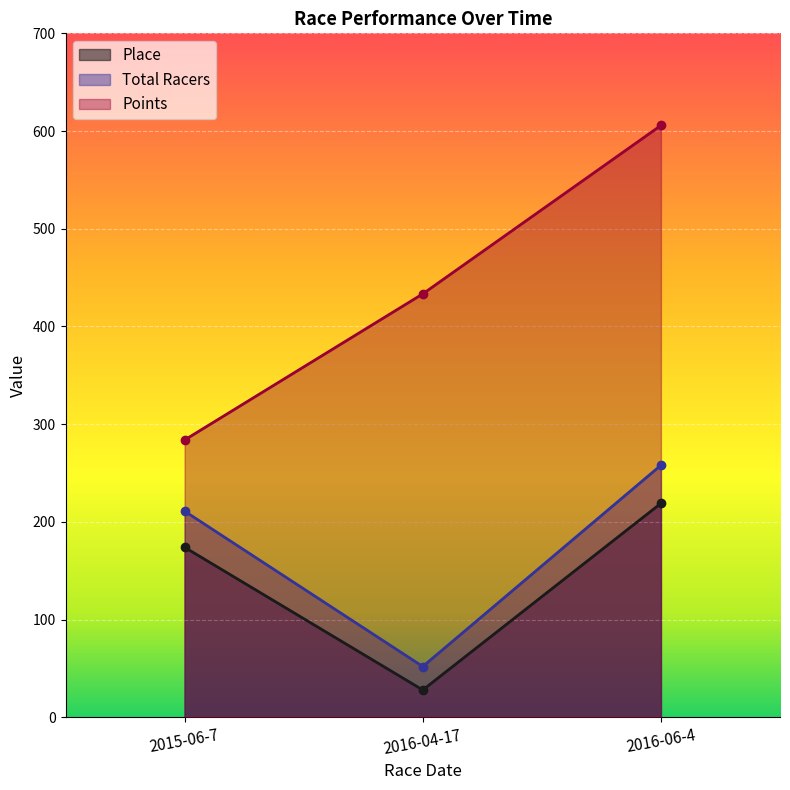

What is the difference between the maximum and minimum values in the Place series?

191.0